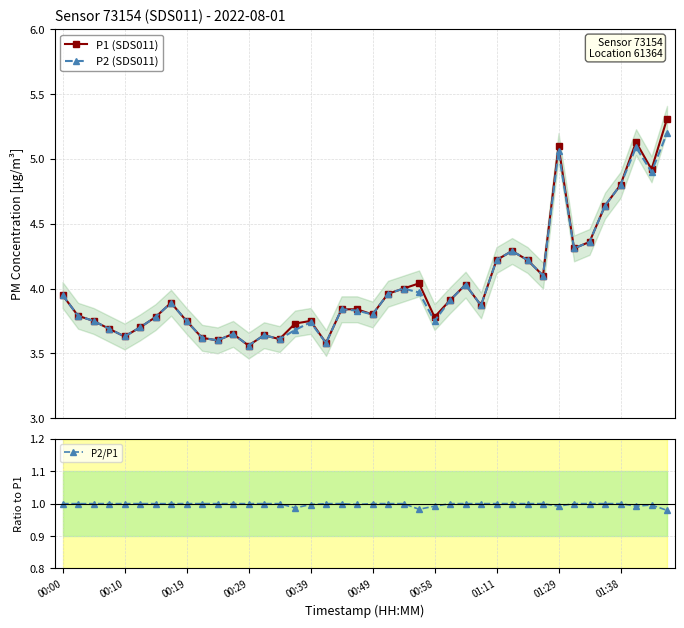

Which series has the largest total across all categories?

P1 (SDS011)